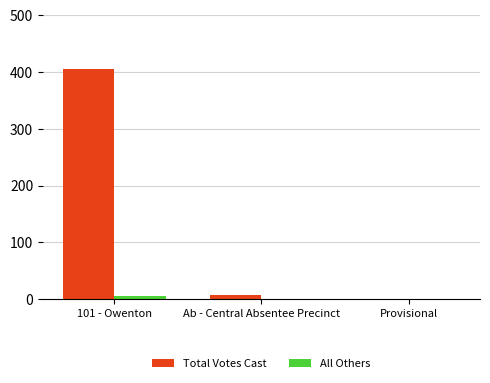

What is the maximum value for All Others?

6